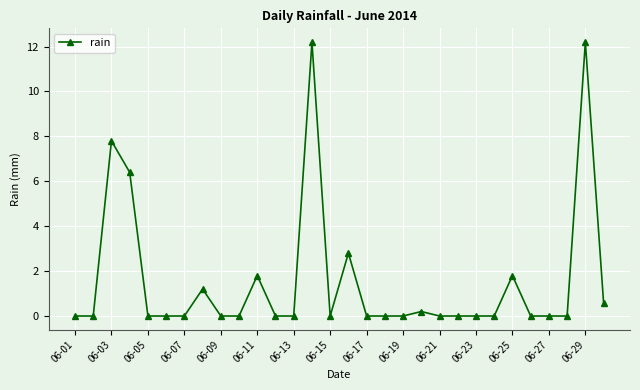

Is this an area chart (filled region under the line)?

No